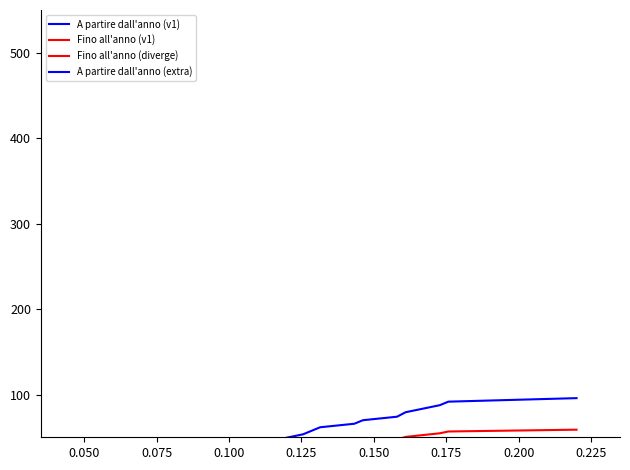

Which series has the widest spread of values?

A partire dall'anno (extra)